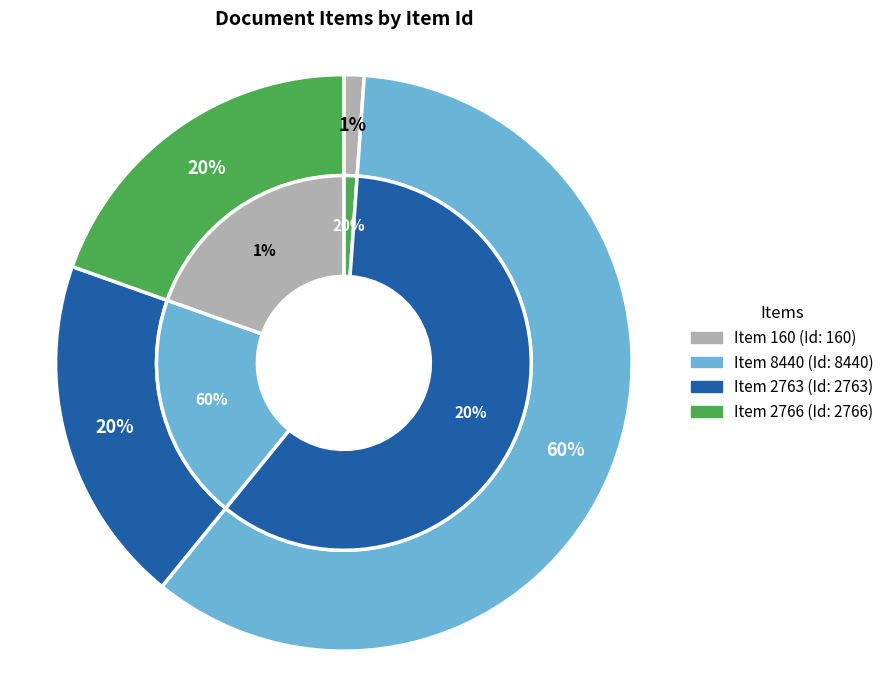

Is it true that Item 160 is 1% of the pie?

True